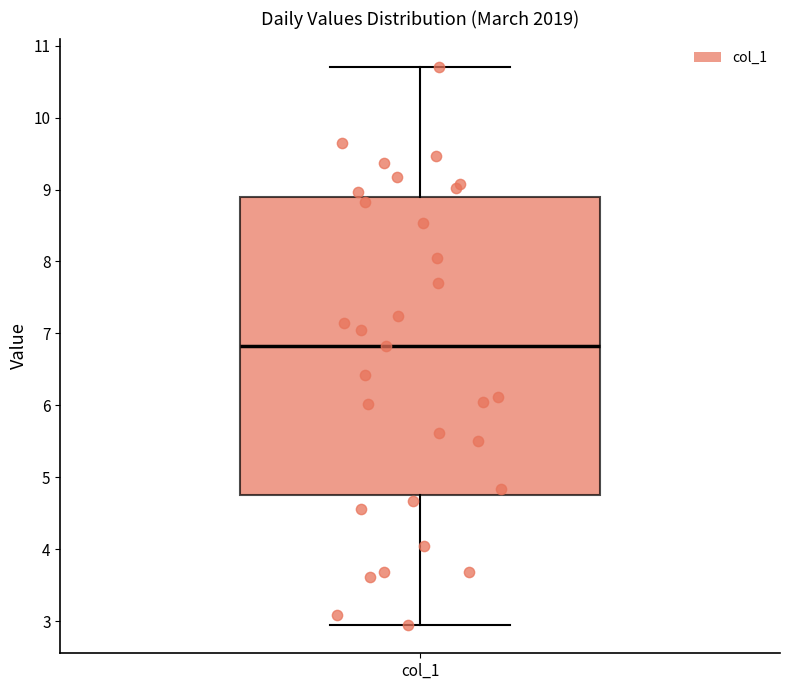

Read this box plot against the y-axis: the position of the median line, the range covered by the box, and the ends of both whiskers. The values are not printed on the chart, so give them approximately, as read against the axis.

median 6.8, box 4.8 to 8.9, whiskers 2.9 to 10.7